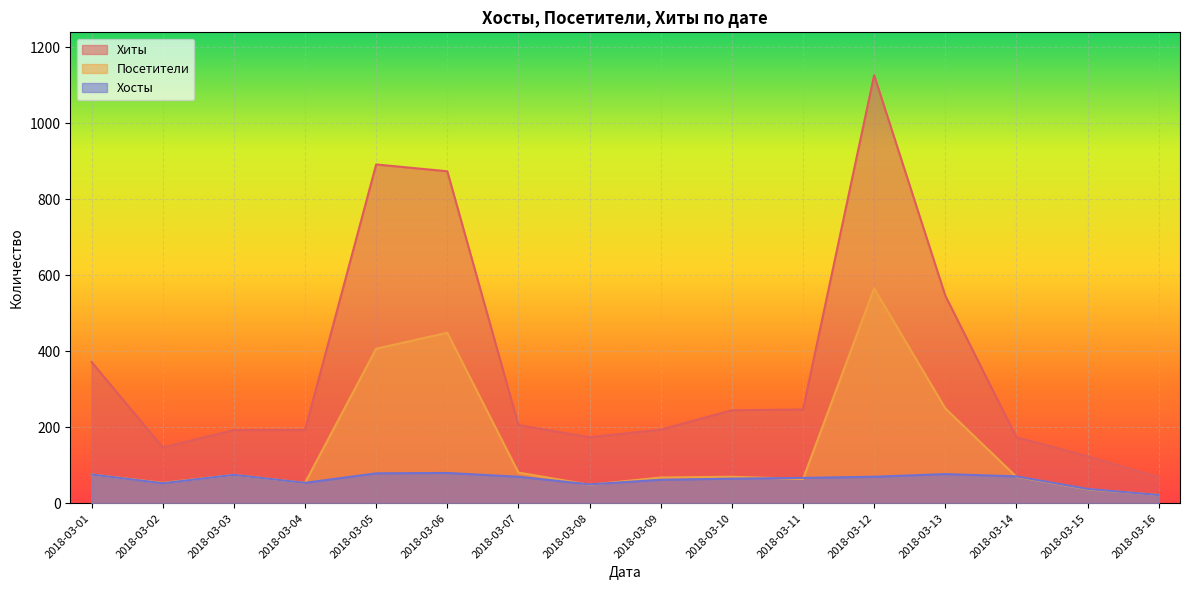

Reading left to right, transcribe all the data shown in this chart.

Хиты: 372	147	193	193	892	874	206	174	194	245	247	1127	547	174	124	69
Посетители: 76	54	75	54	407	449	81	49	68	70	64	566	250	70	37	22
Хосты: 76	53	75	54	79	80	70	50	62	65	67	70	77	71	38	22